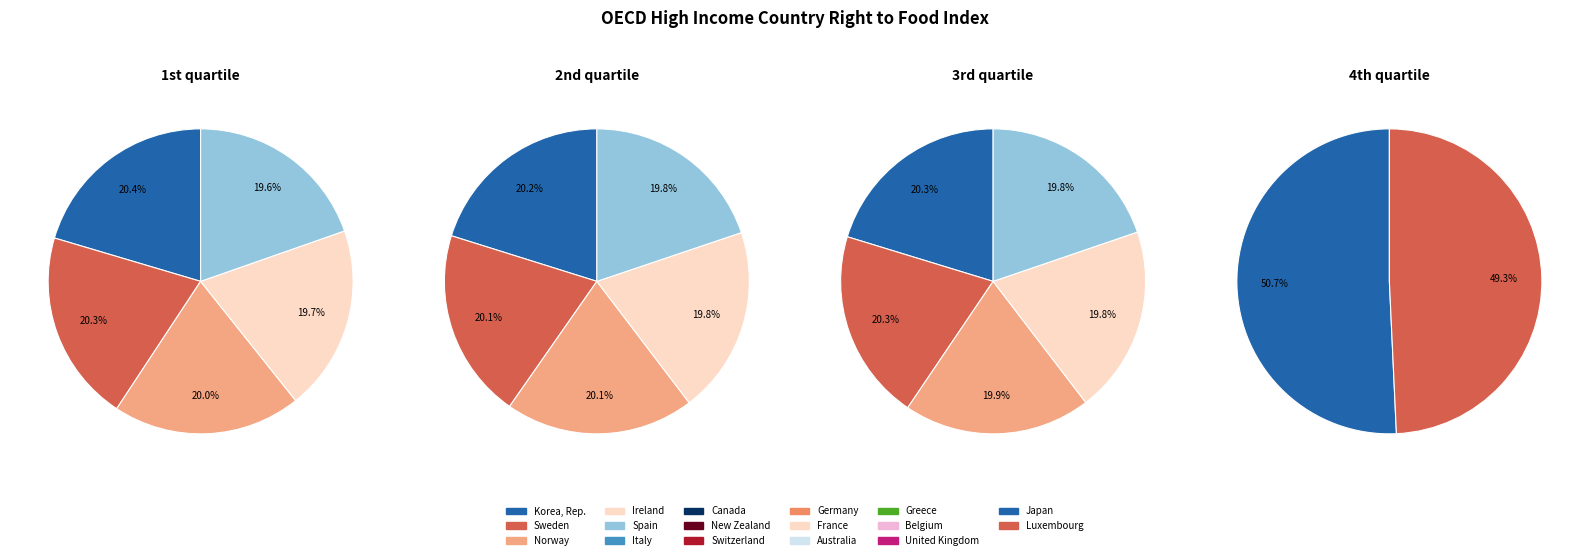

How many slices are in this pie chart?

17